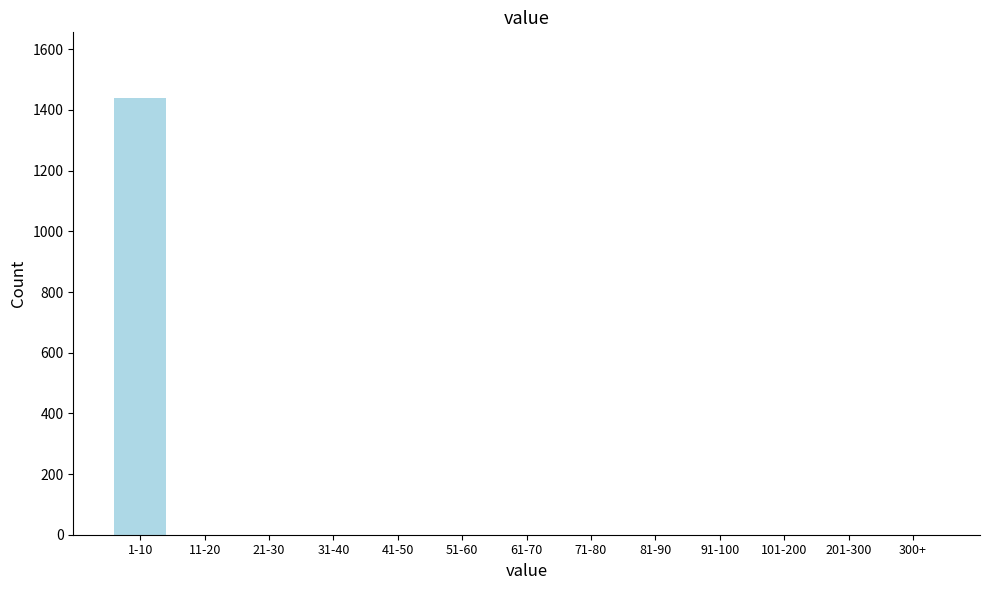

Reading left to right, transcribe all the data shown in this chart.

1-10=1440	11-20=0	21-30=0	31-40=0	41-50=0	51-60=0	61-70=0	71-80=0	81-90=0	91-100=0	101-200=0	201-300=0	300+=0